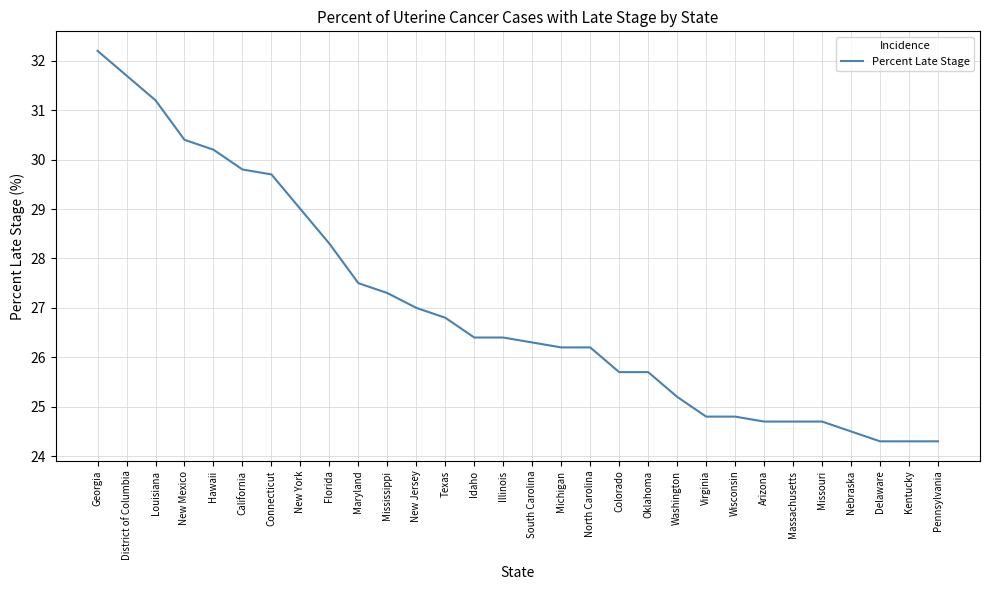

What is the difference between the values at Idaho and Georgia?

5.8